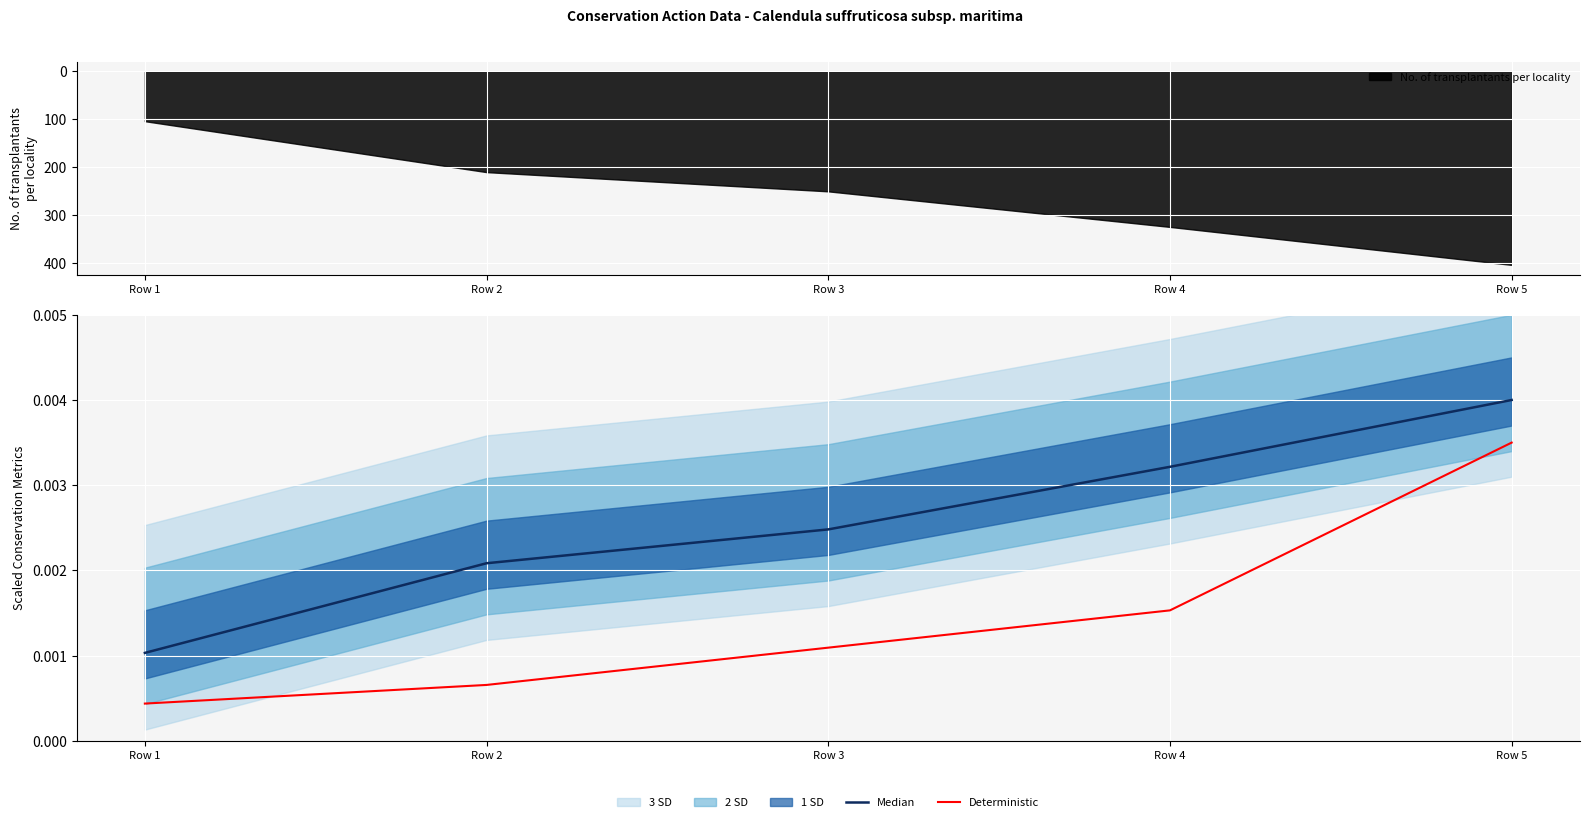

True or false: Deterministic has a value of 0.0 at Row 3.

True